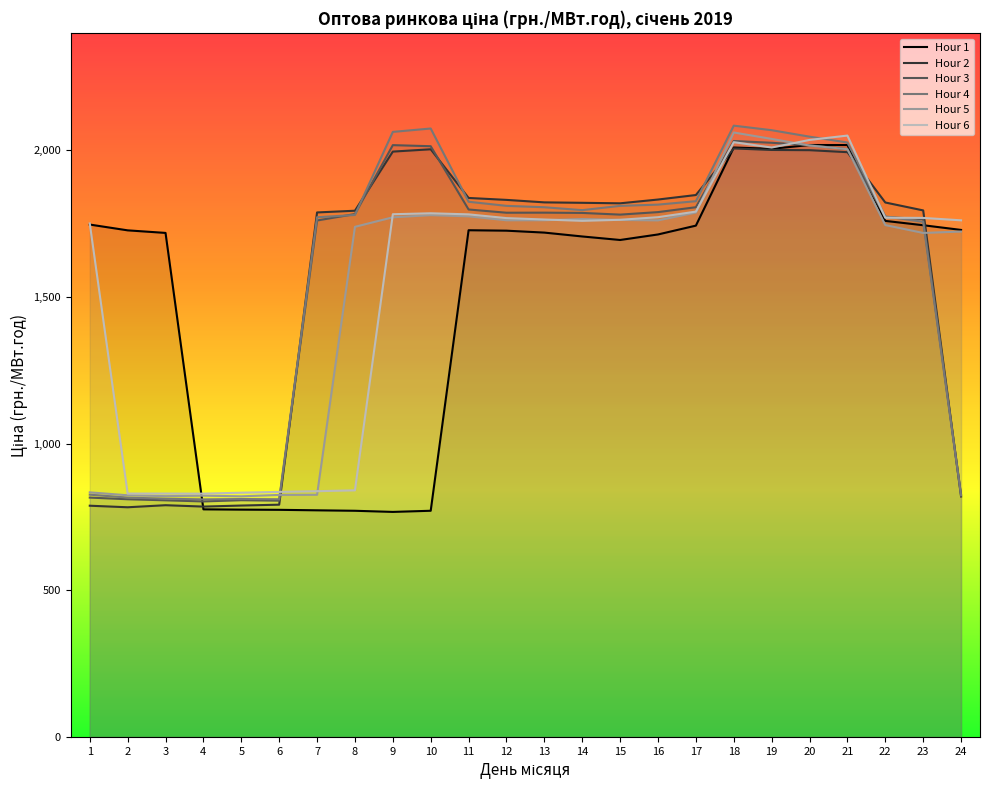

What are all the series names shown in the legend?

Hour 1, Hour 2, Hour 3, Hour 4, Hour 5, Hour 6